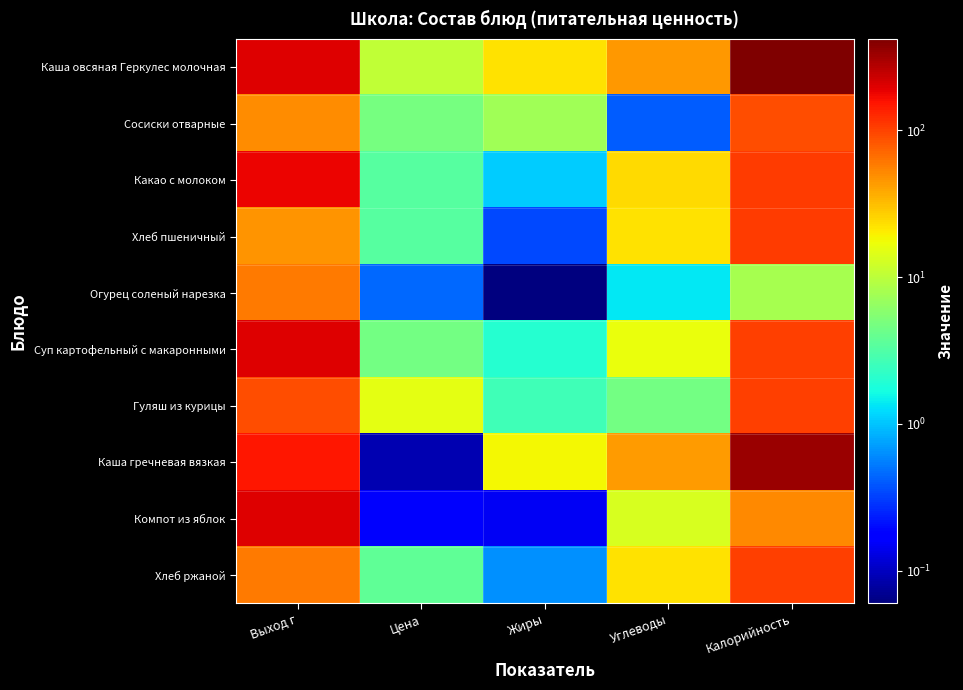

Reading left to right, what are all the values shown in this chart?

Каша овсяная Геркулес молочная: Выход г=200.0	Цена=10.4	Жиры=22.4	Углеводы=45.1	Калорийность=416.5
Сосиски отварные: Выход г=50.0	Цена=4.7	Жиры=7.5	Углеводы=0.4	Калорийность=88.2
Какао с молоком: Выход г=180.0	Цена=3.3	Жиры=1.1	Углеводы=23.8	Калорийность=105.0
Хлеб пшеничный: Выход г=47.0	Цена=3.4	Жиры=0.3	Углеводы=22.2	Калорийность=105.2
Огурец соленый нарезка: Выход г=60.0	Цена=0.5	Жиры=0.1	Углеводы=1.4	Калорийность=8.0
Суп картофельный с макаронными: Выход г=200.0	Цена=4.6	Жиры=2.0	Углеводы=16.7	Калорийность=101.2
Гуляш из курицы: Выход г=90.0	Цена=15.4	Жиры=2.7	Углеводы=4.6	Калорийность=103.4
Каша гречневая вязкая: Выход г=150.0	Цена=0.1	Жиры=18.3	Углеводы=42.7	Калорийность=337.9
Компот из яблок: Выход г=200.0	Цена=0.2	Жиры=0.2	Углеводы=13.3	Калорийность=52.3
Хлеб ржаной: Выход г=59.0	Цена=3.7	Жиры=0.6	Углеводы=22.4	Калорийность=104.3